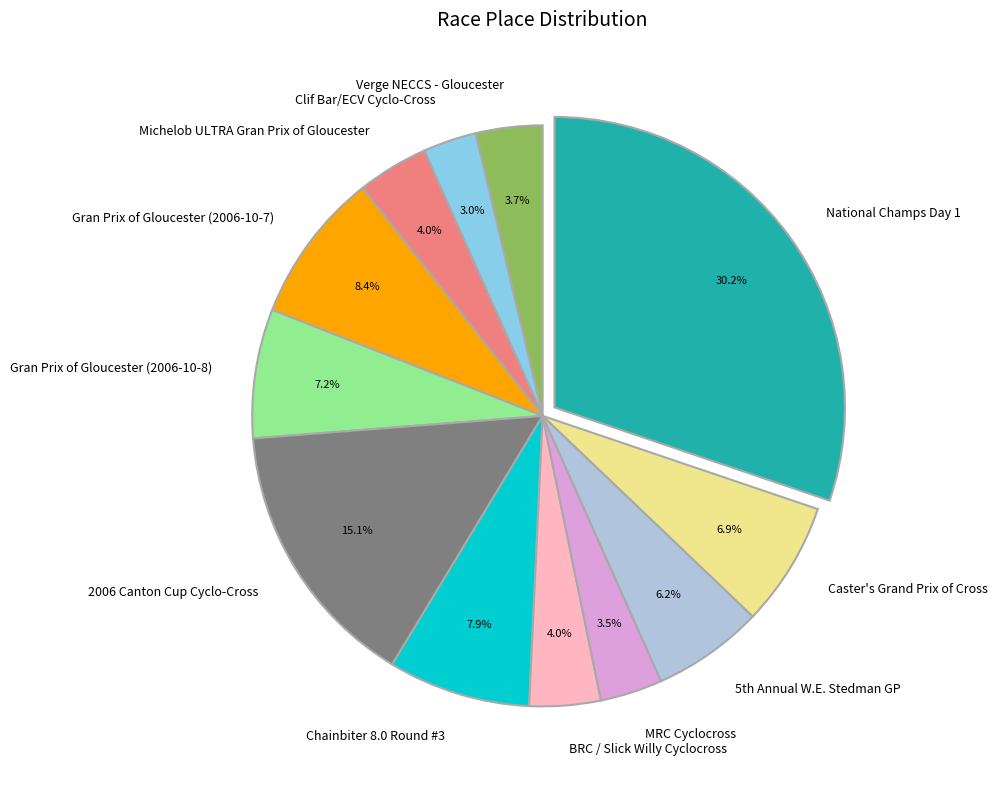

How many slices are in this pie chart?

12